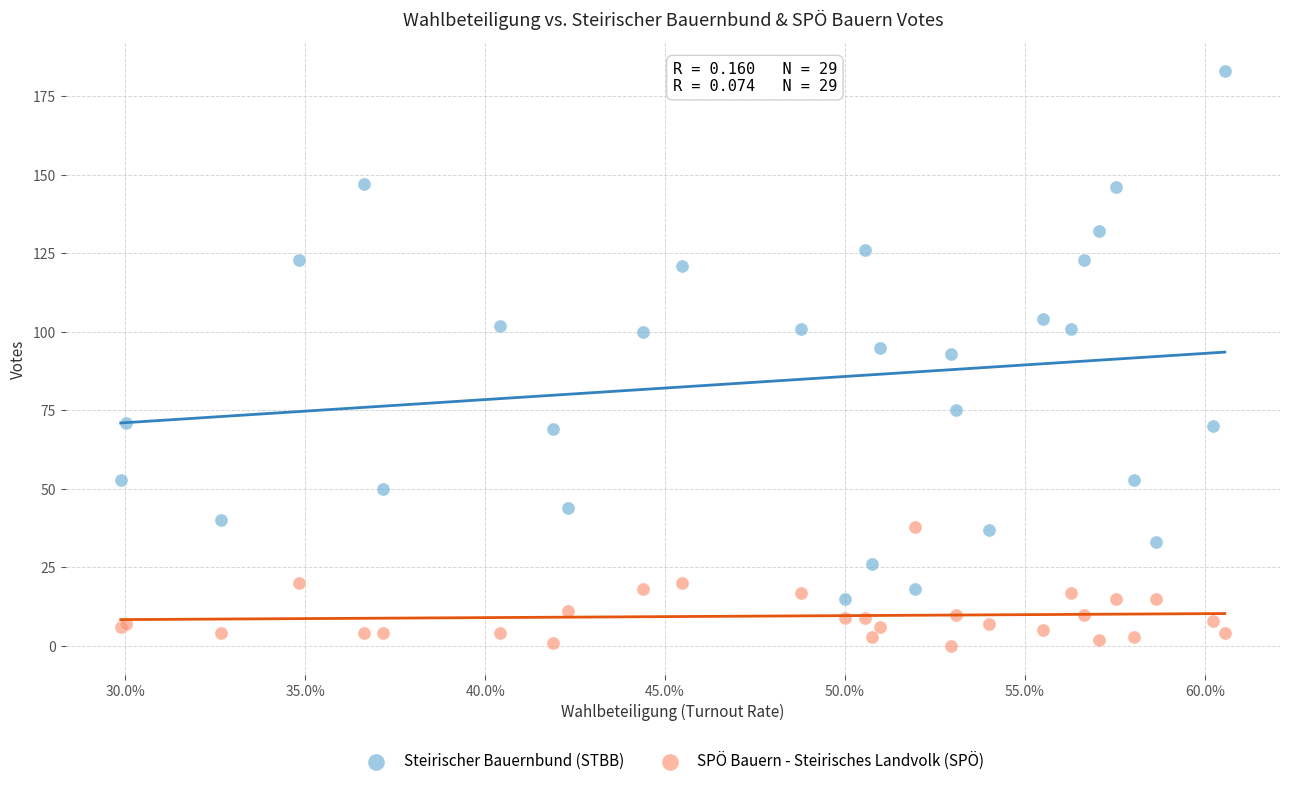

Which series reaches the maximum Y coordinate?

Steirischer Bauernbund (STBB)